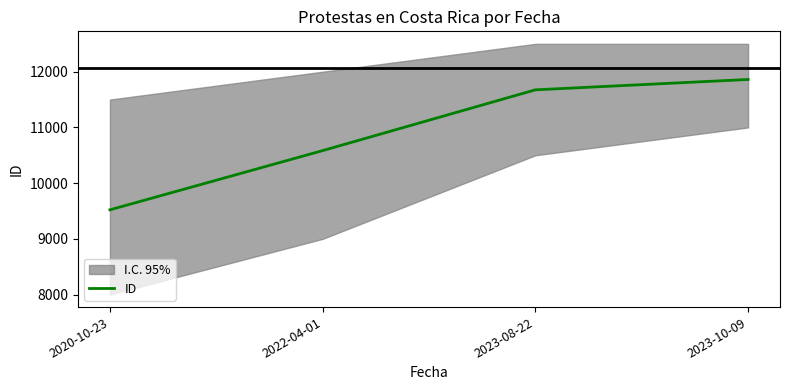

At which label does the data first exceed 11675?

2023-10-09